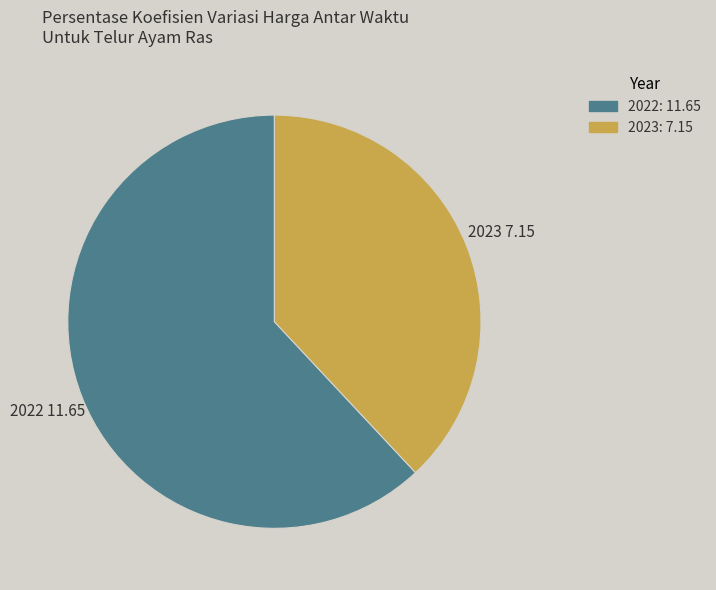

How many segments does this pie chart have?

2